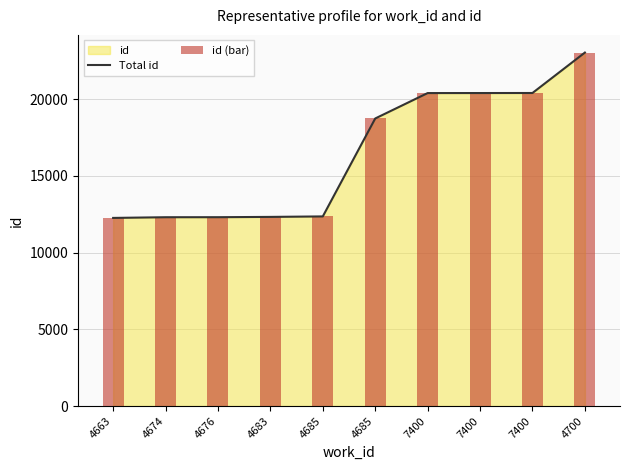

Rank the series at 4676 from lowest to highest value.

Total id, id (bar)